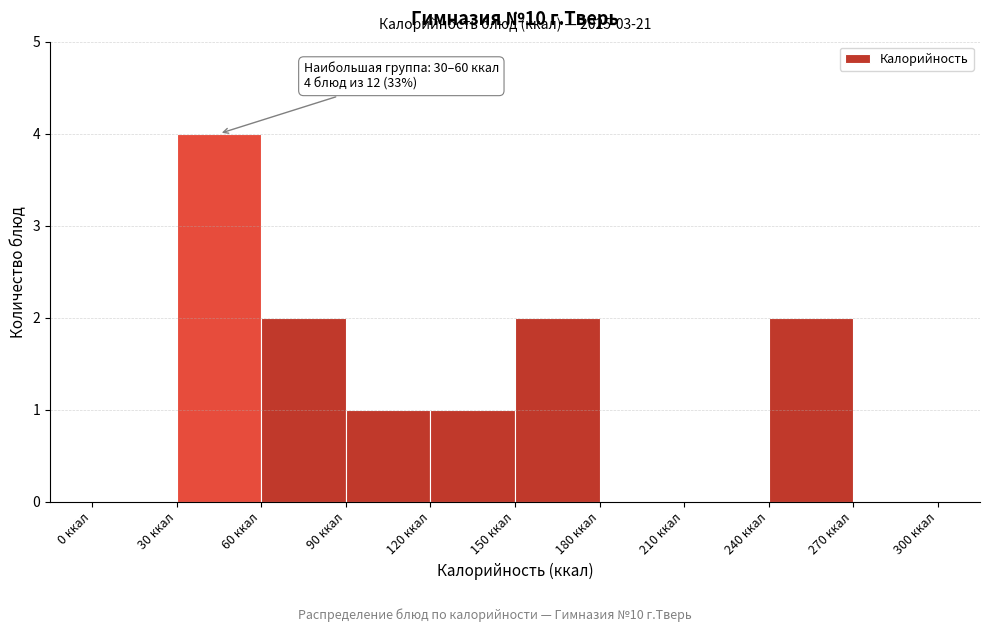

Over which range of the x-axis is the bar tallest?

30 to 60